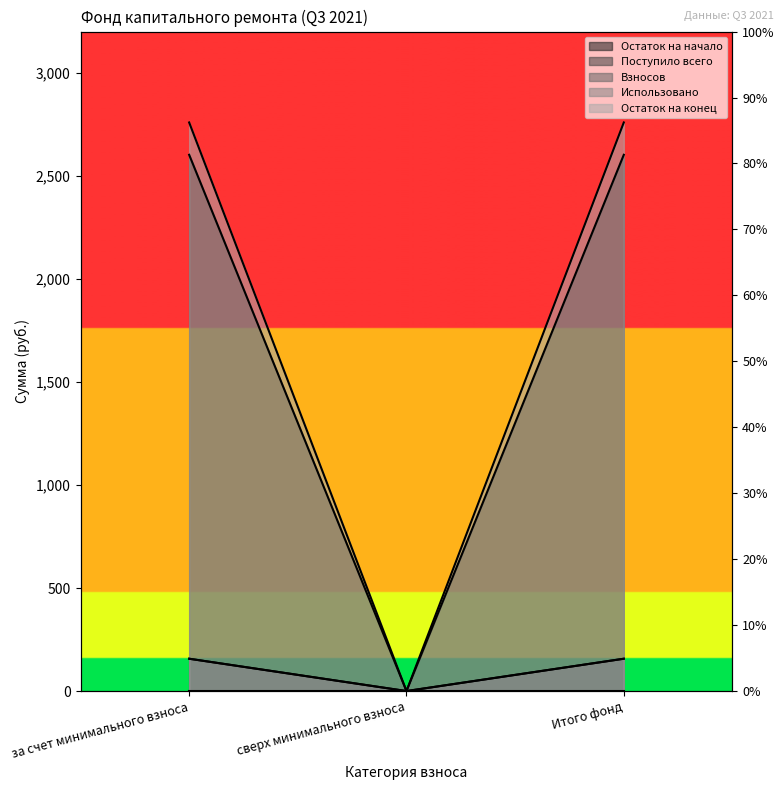

True or false: Взносов has a value of 156.9 at за счет минимального взноса.

True